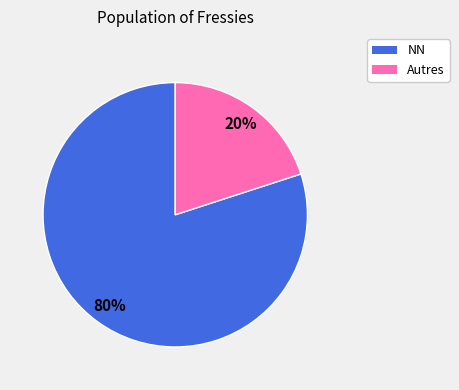

How many slices are in this pie chart?

2